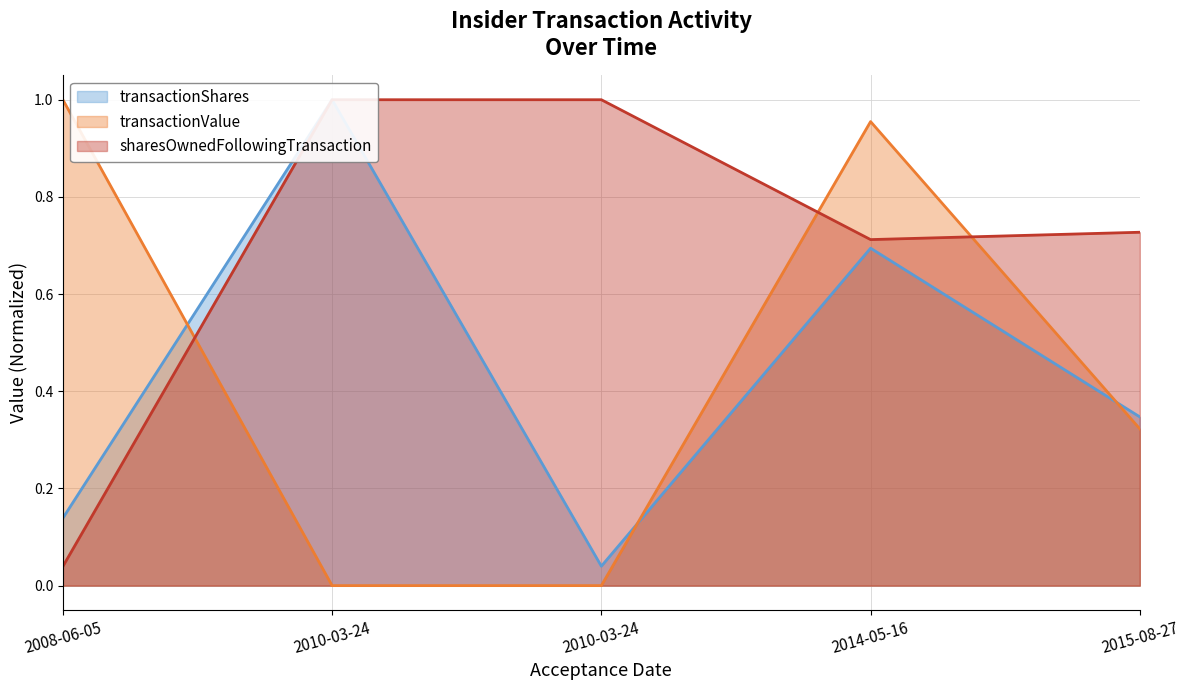

What is the total value across all series at 2014-05-16?

2.4